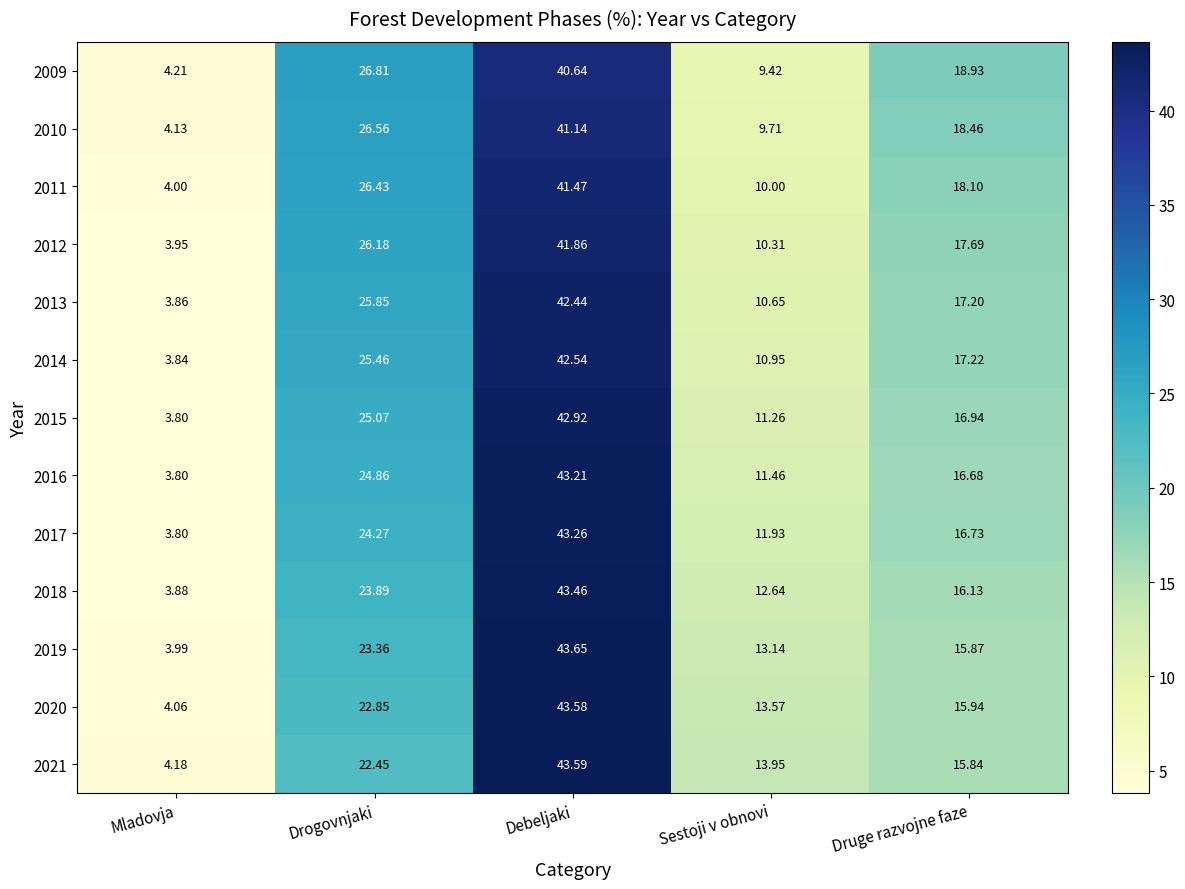

Rank the categories by 2020 value from lowest to highest.

Mladovja, Sestoji v obnovi, Druge razvojne faze, Drogovnjaki, Debeljaki